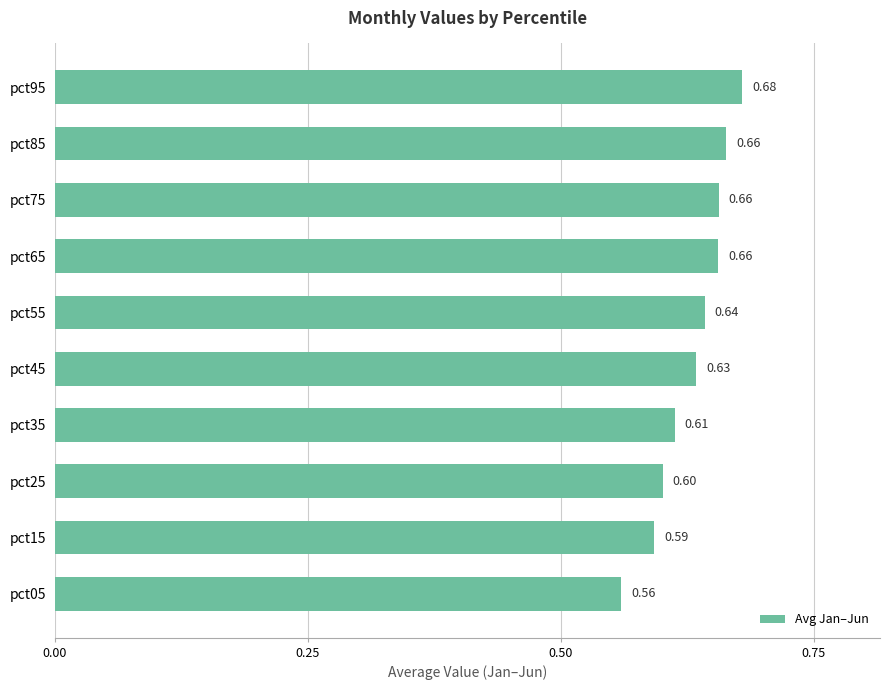

What is the sum of the values at pct75 and pct95?

1.3